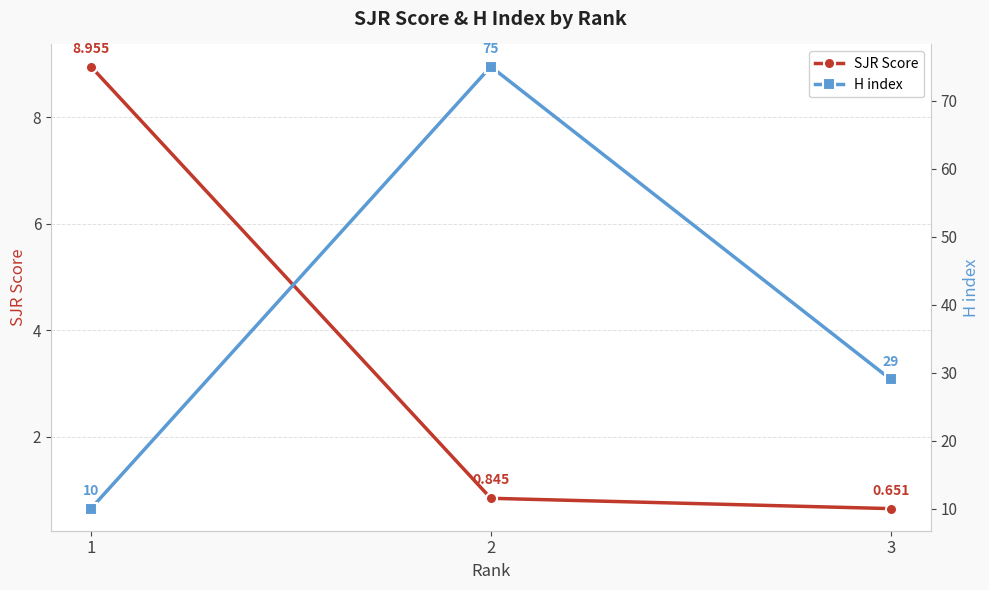

At which category is the sum across all series the highest?

2